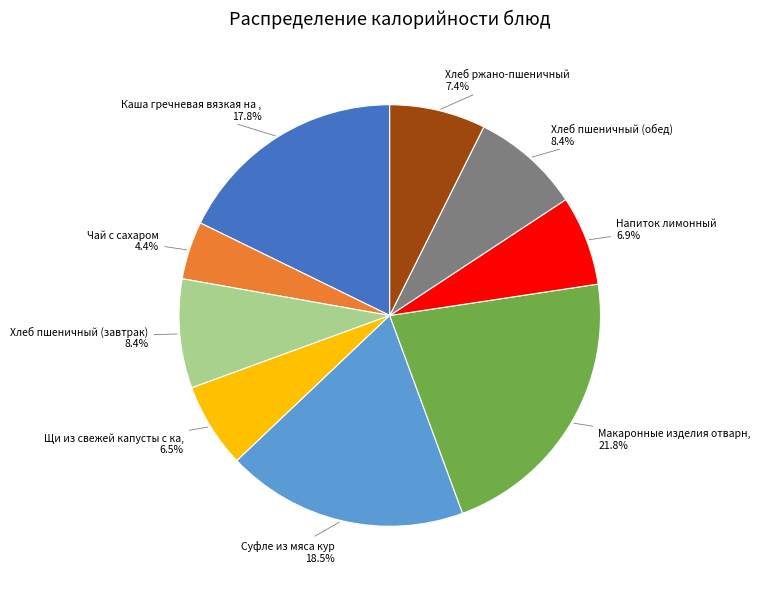

Does any single category account for the majority?

No